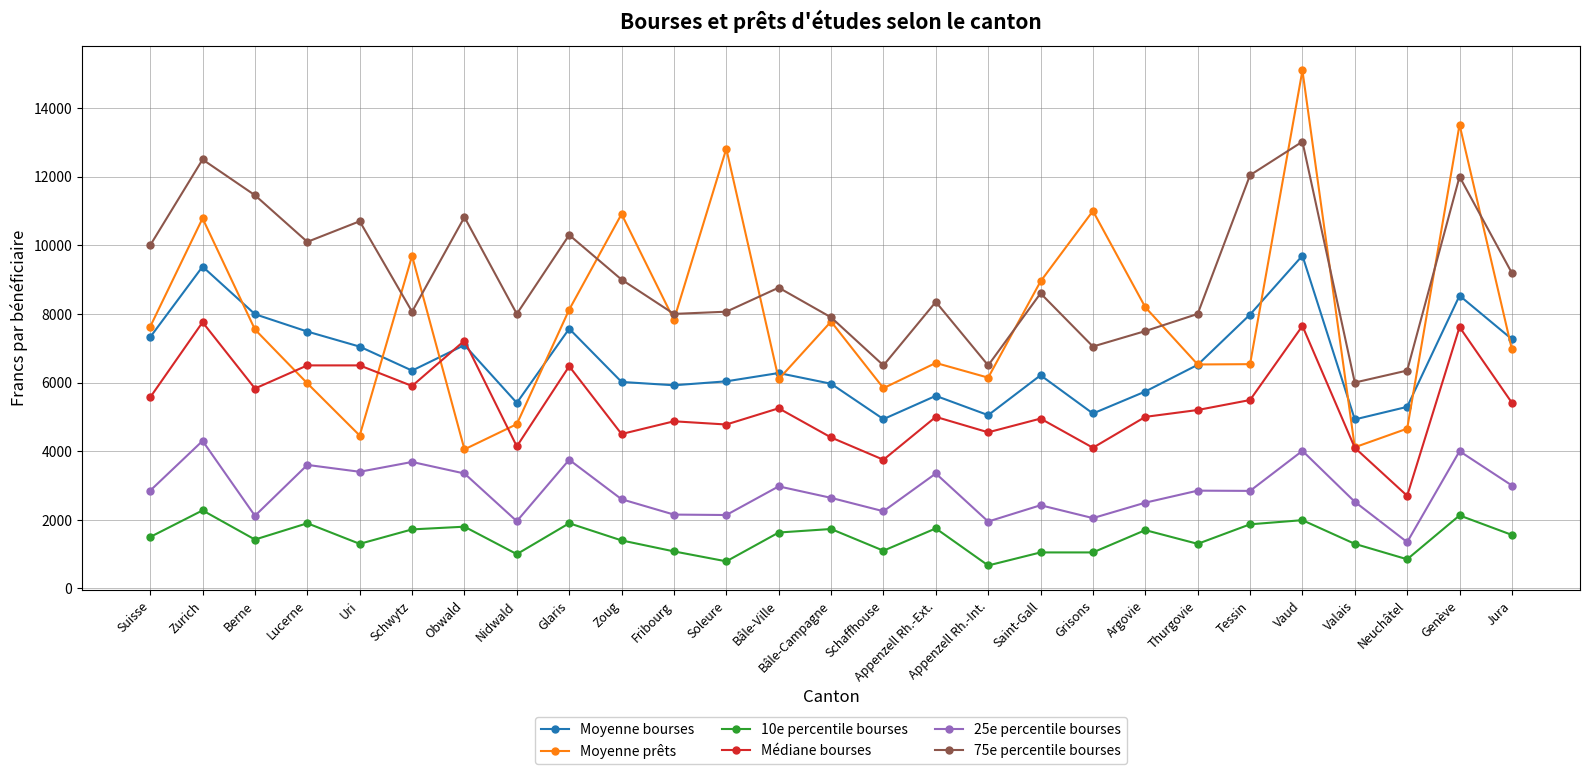

Does the chart display data point markers on the line(s)?

Yes